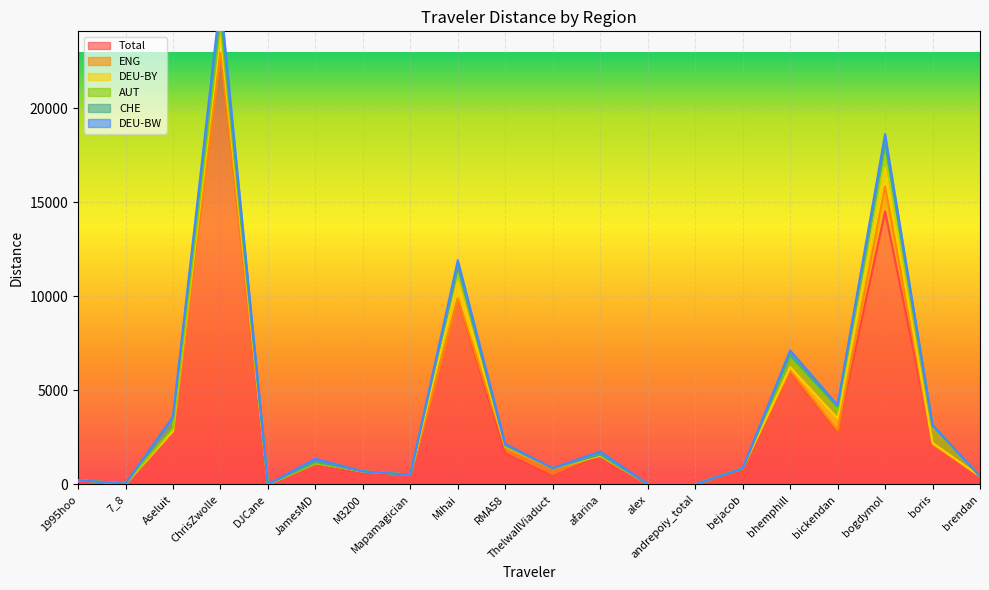

How many lines are shown in the chart?

6